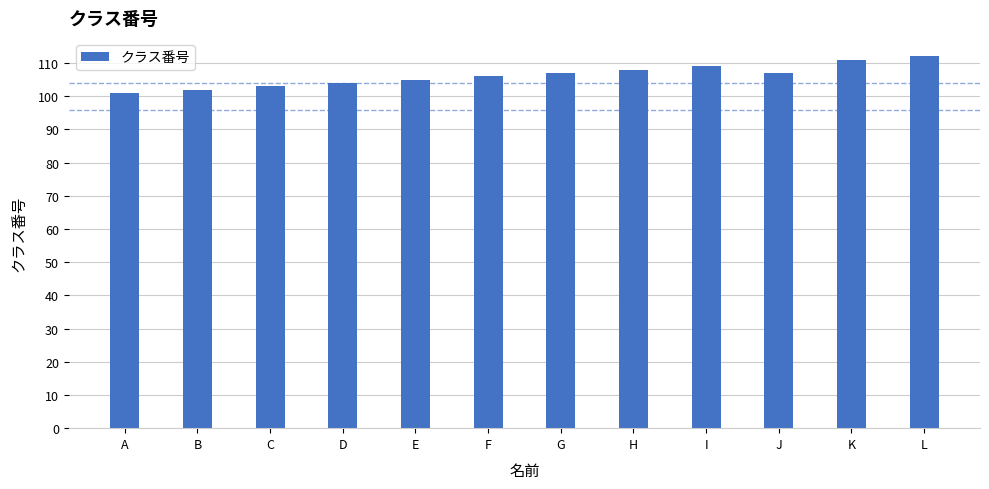

Reading right to left, extract all data points from this chart.

L=112	K=111	J=107	I=109	H=108	G=107	F=106	E=105	D=104	C=103	B=102	A=101